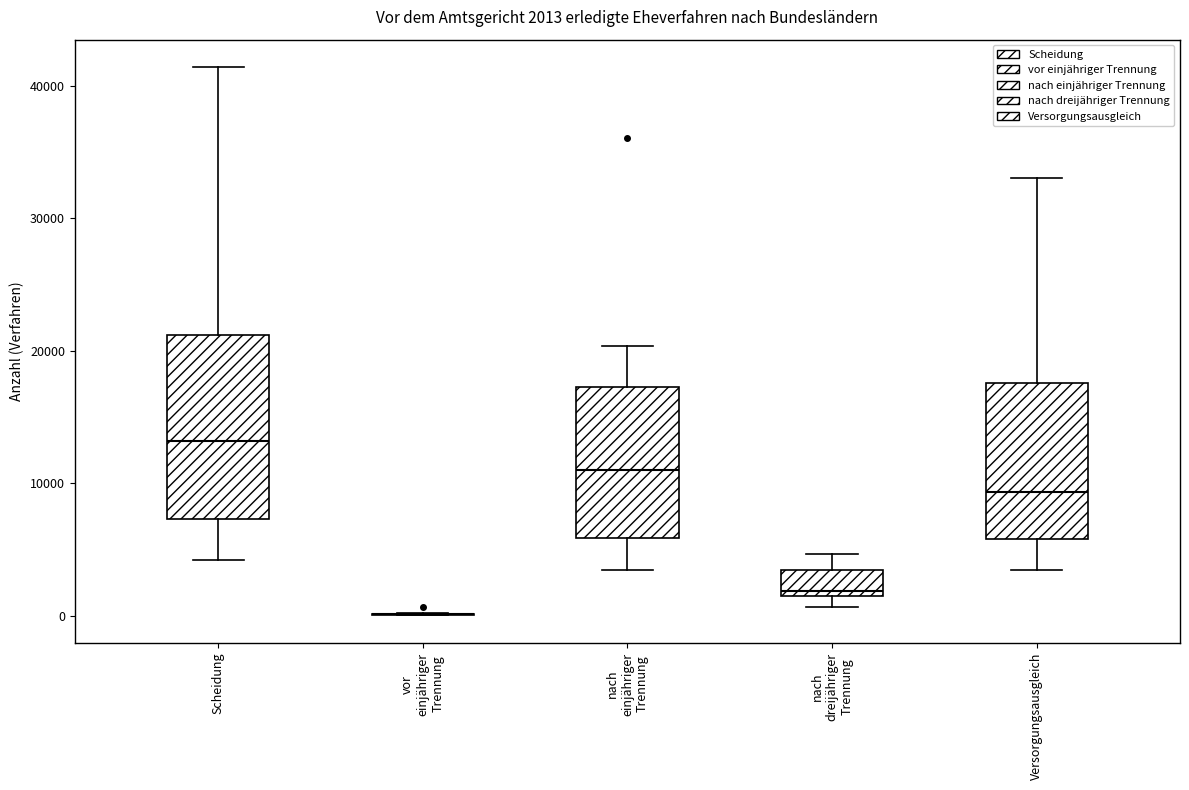

Which box is the tallest, from its lower edge to its upper edge?

Scheidung